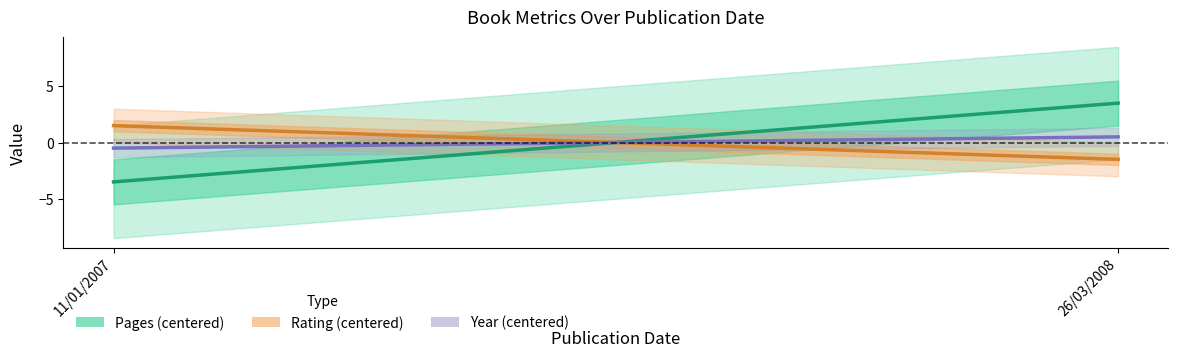

What is the difference between the maximum and minimum values in the Year (centered) series?

1.0